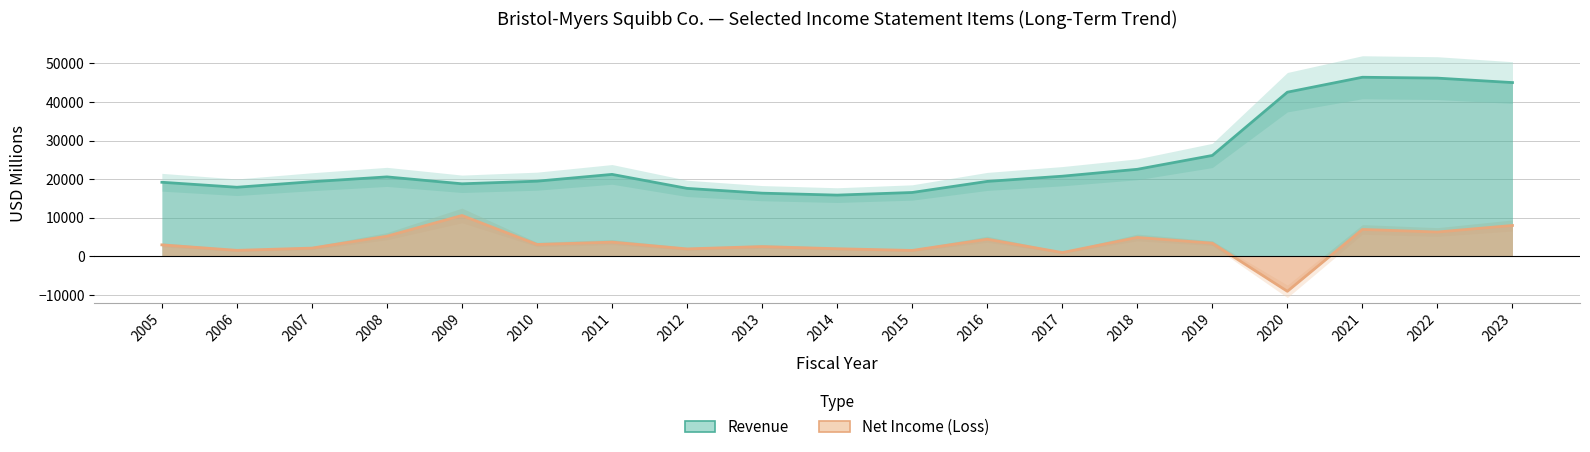

Is it true that Revenue equals 8336 at 2017?

False